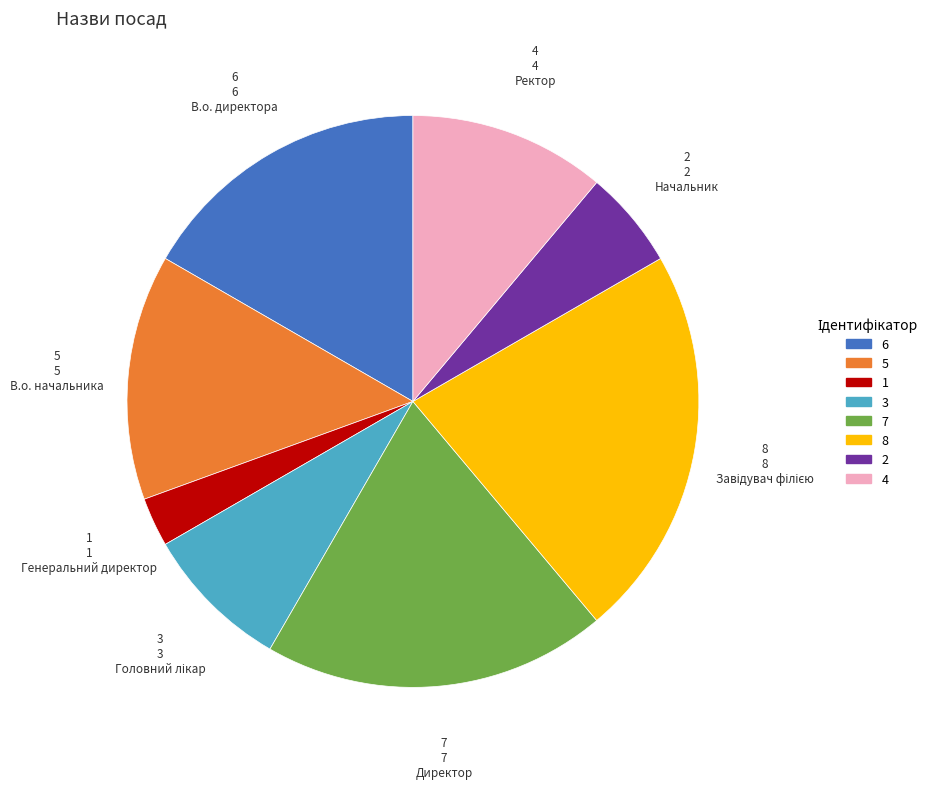

Is there a majority slice in this chart?

No